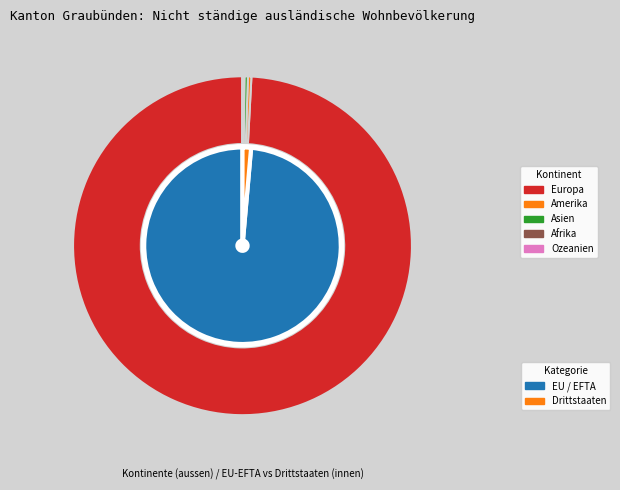

To the nearest percent, what is the difference between the largest and smallest slice percentages?

99%